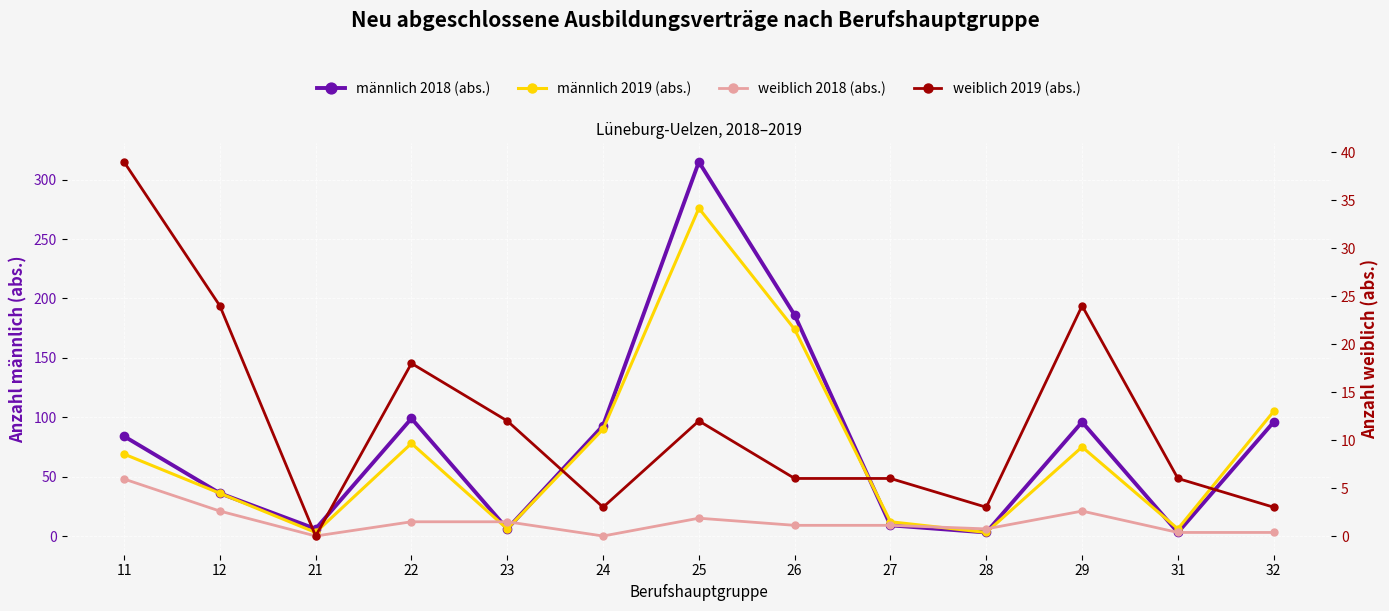

What are all the series names shown in the legend?

männlich 2018 (abs.), männlich 2019 (abs.), weiblich 2018 (abs.), weiblich 2019 (abs.)